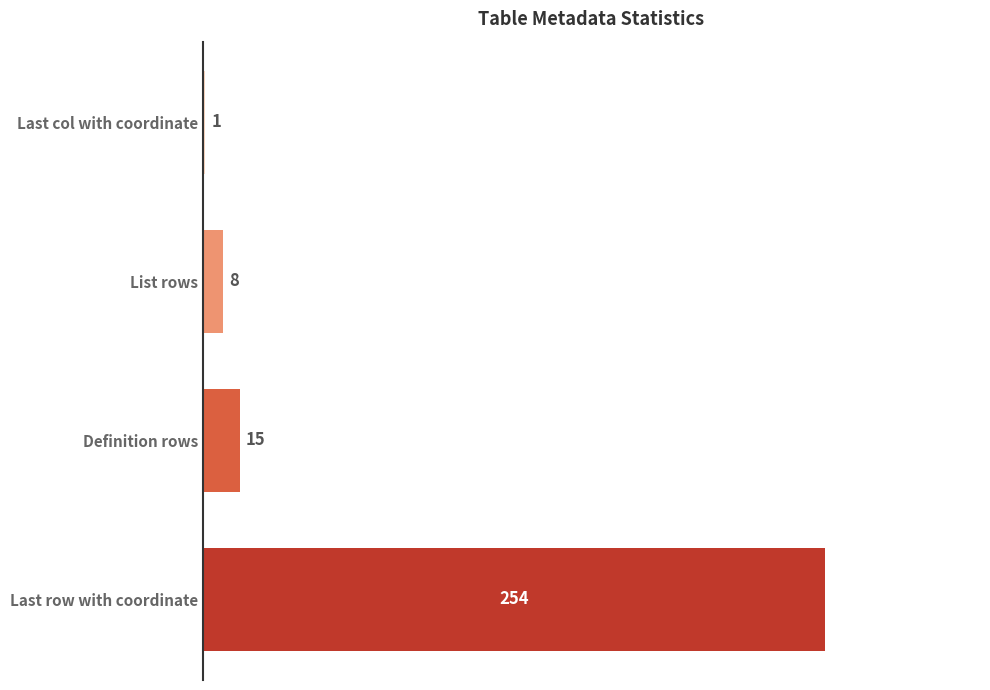

Where is the data nearest to the value 127?

Definition rows